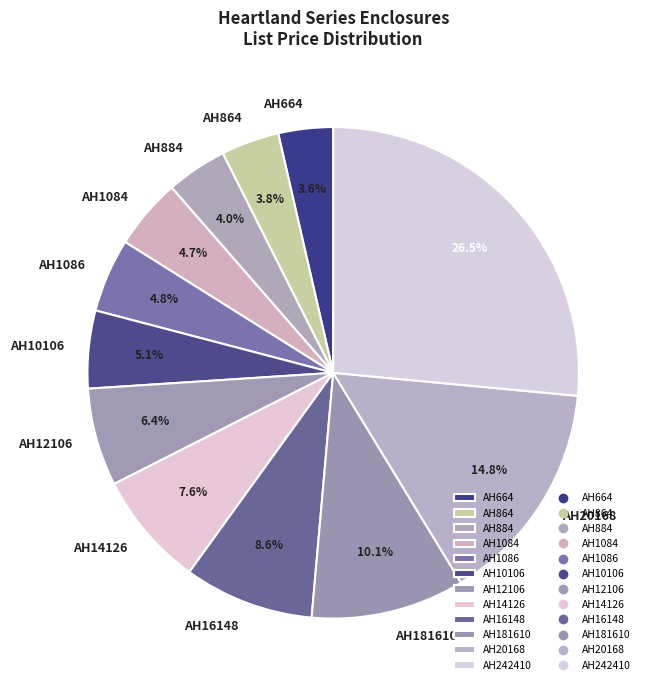

Which slice is the largest?

AH242410